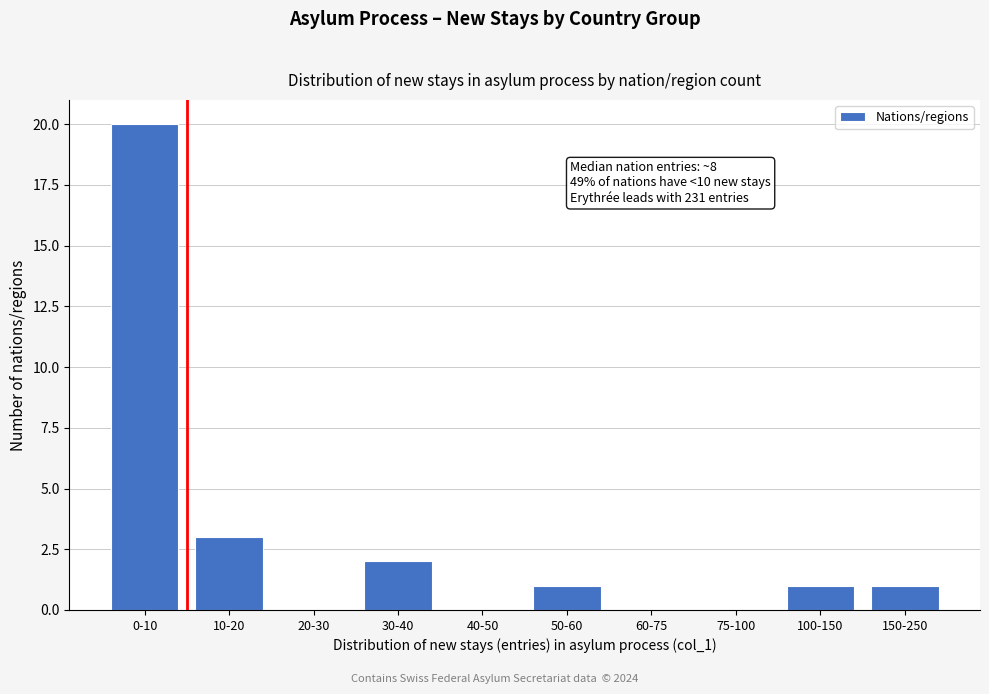

Reading right to left, transcribe all the data shown in this chart.

150-250=1	100-150=1	75-100=0	60-75=0	50-60=1	40-50=0	30-40=2	20-30=0	10-20=3	0-10=20